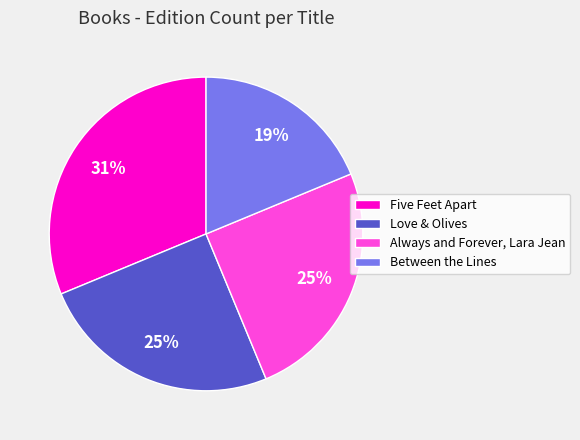

Is it true that Love & Olives is 25% of the pie?

True